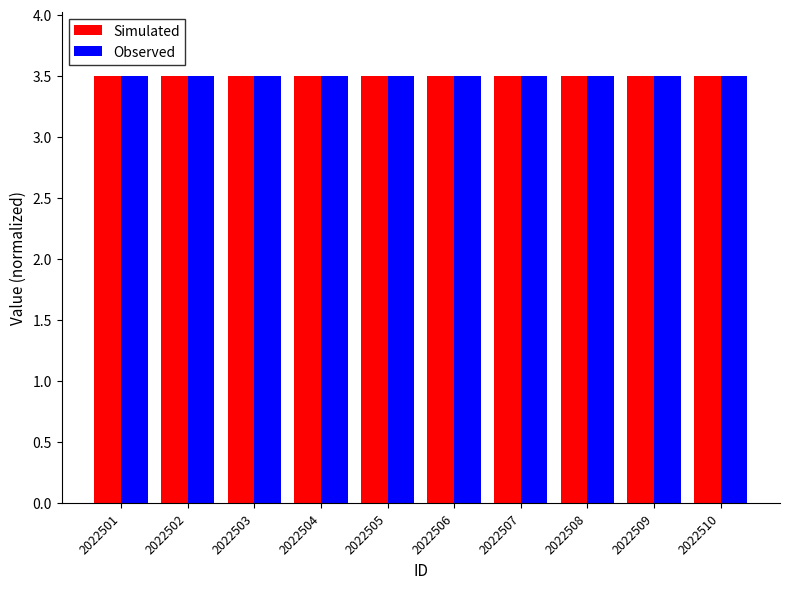

At how many categories does at least one series exceed 3?

10